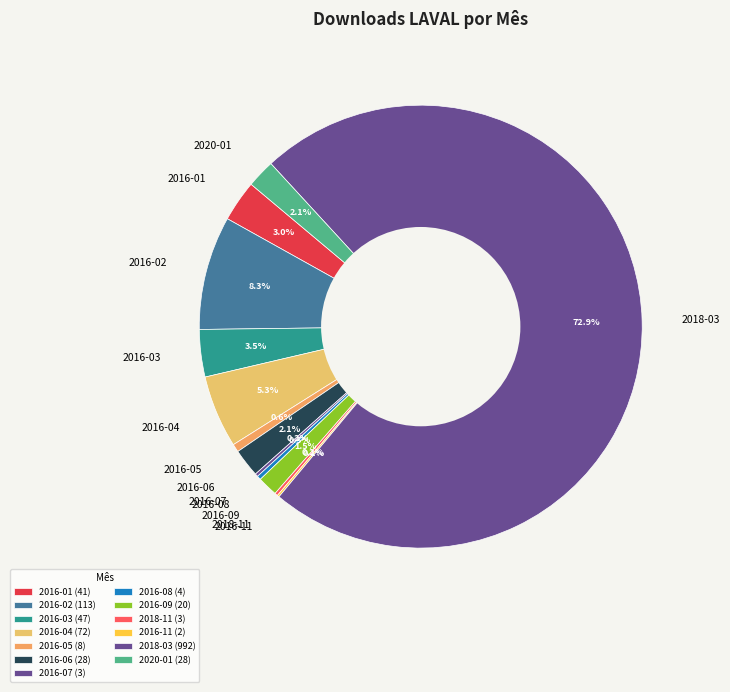

To the nearest percent, what is the combined percentage of 2020-01 and 2018-03?

75%